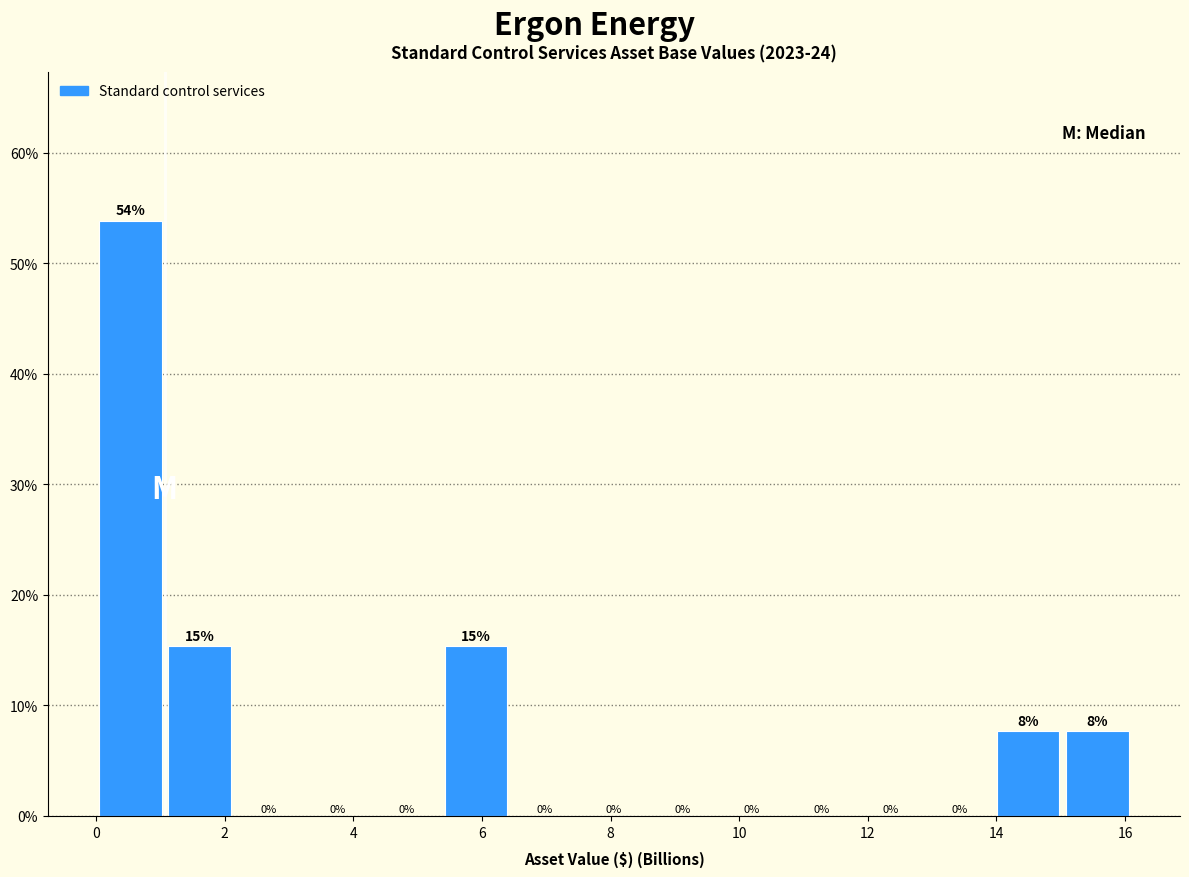

Which range on the x-axis has the tallest bar?

0.0 to 1.0